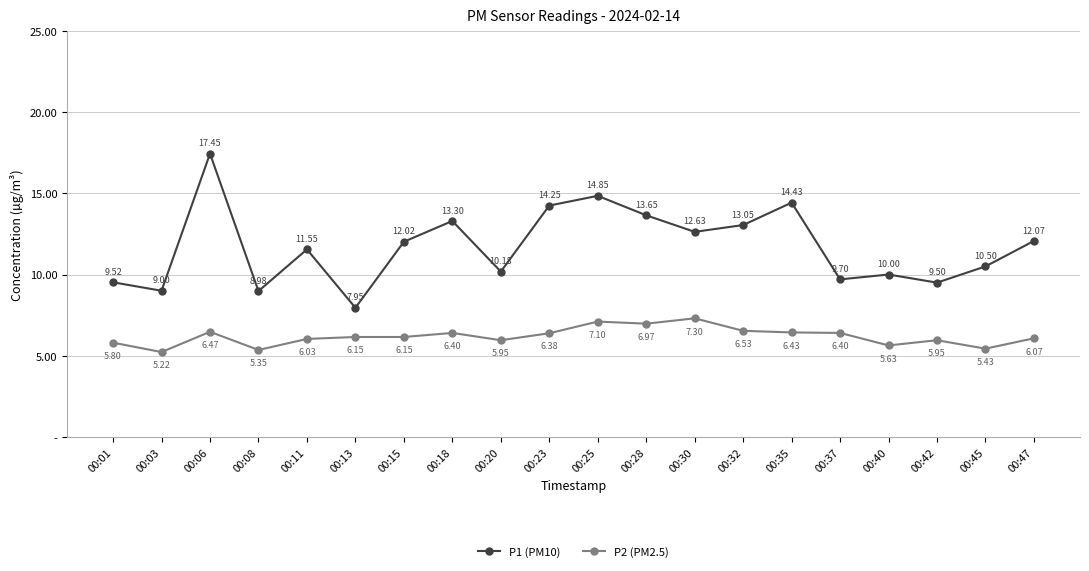

True or false: P2 (PM2.5) has a value of 11.5 at 00:37.

False